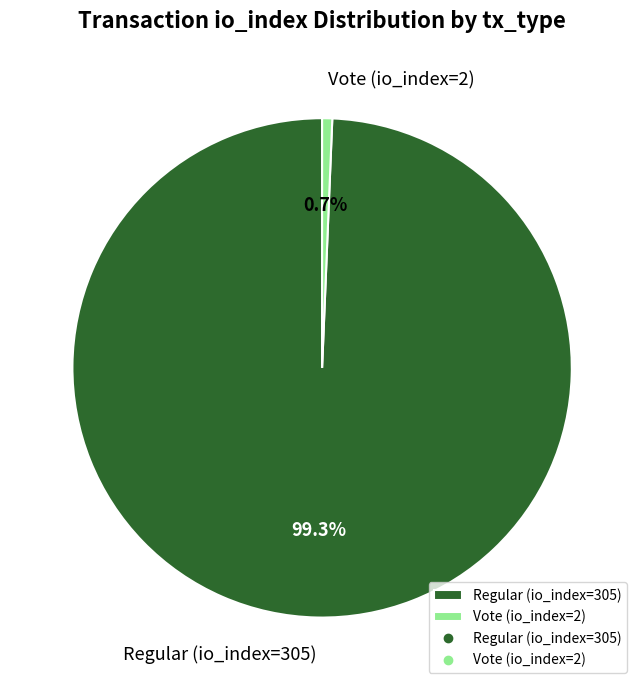

Which category has the smallest portion of the pie?

Vote (io_index=2)